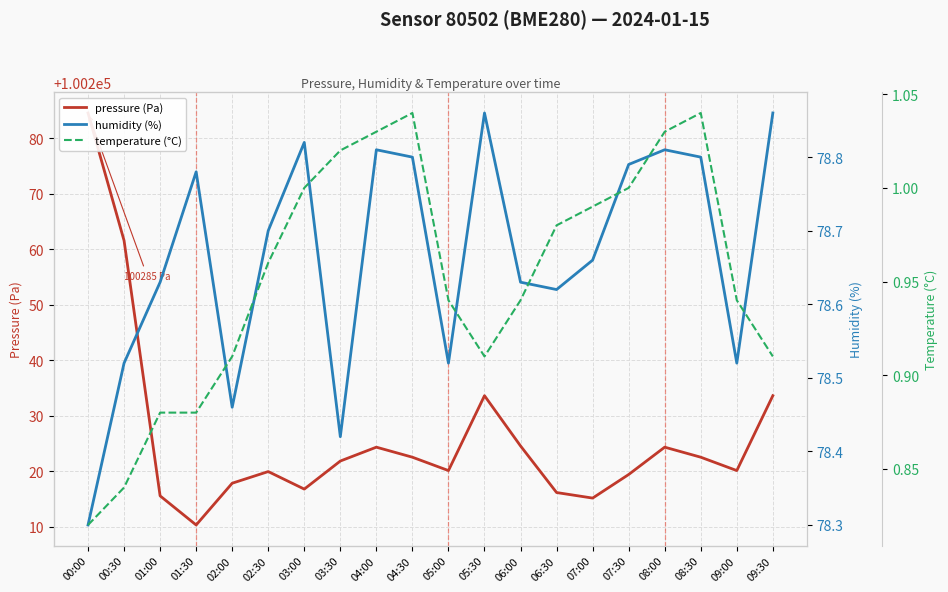

What position from the left is 04:30?

10